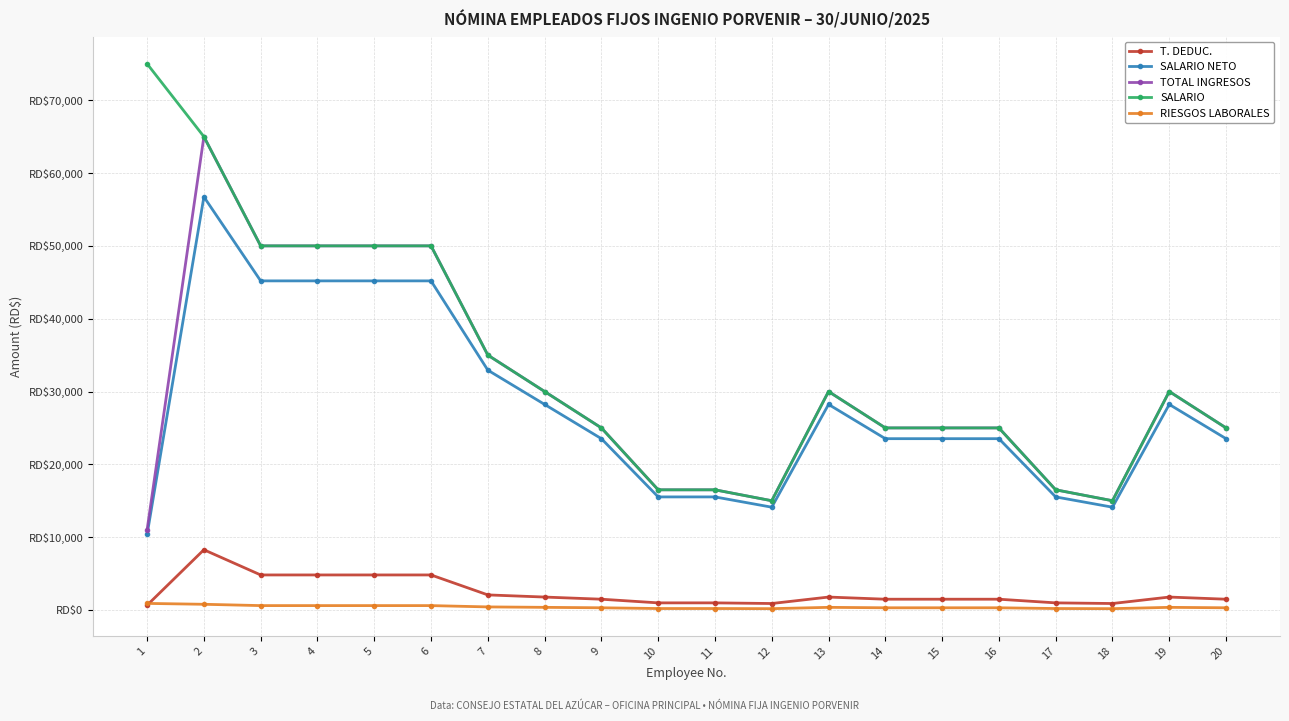

Does the chart have visible grid lines?

Yes